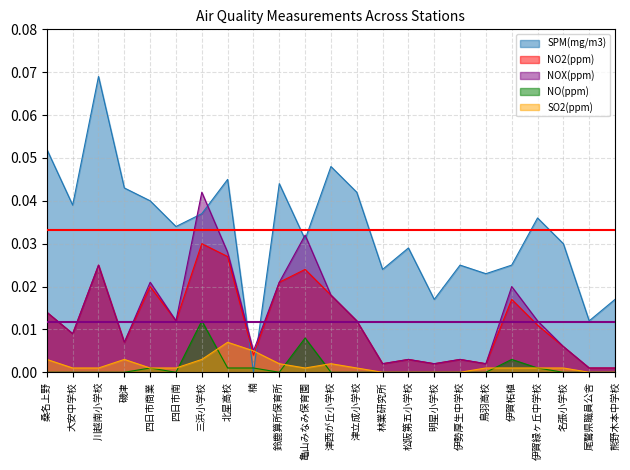

What are all the series names shown in the legend?

SPM(mg/m3), NO2(ppm), NOX(ppm), NO(ppm), SO2(ppm)